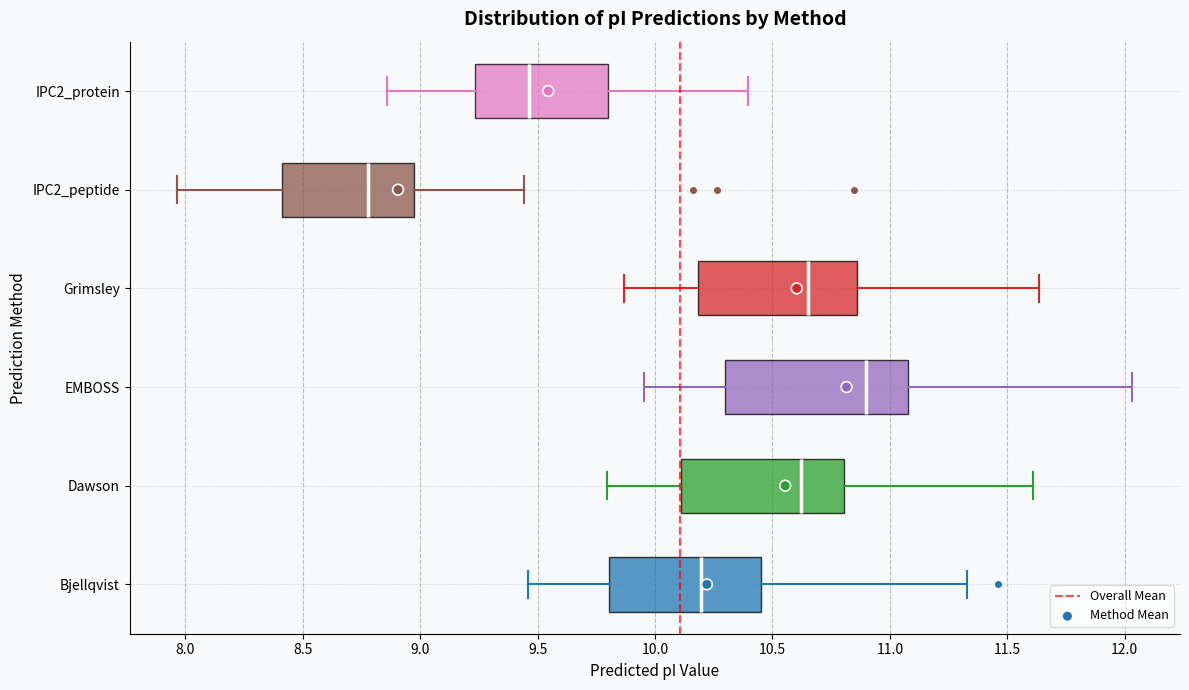

Where is the left edge of the box for Bjellqvist on the x-axis? The values are not printed on the chart, so give them approximately, as read against the axis.

9.80